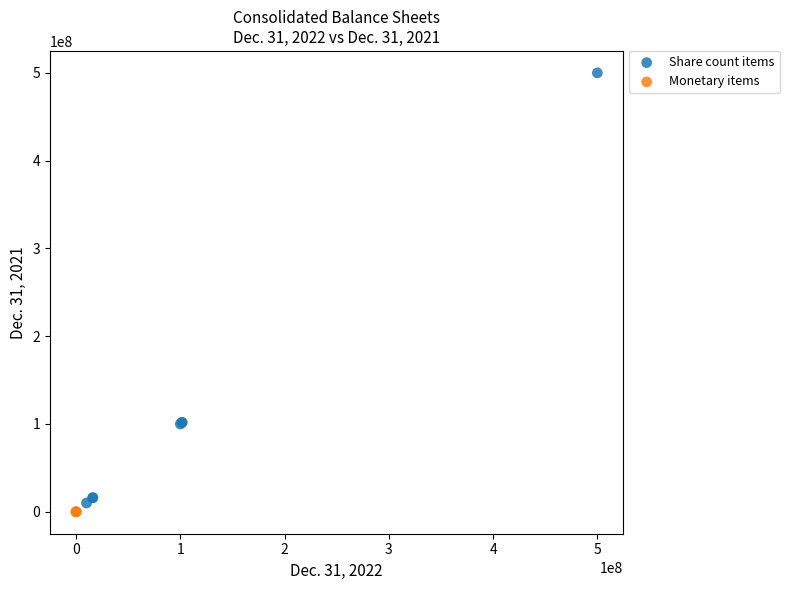

What are all the series names shown in the legend?

Share count items, Monetary items